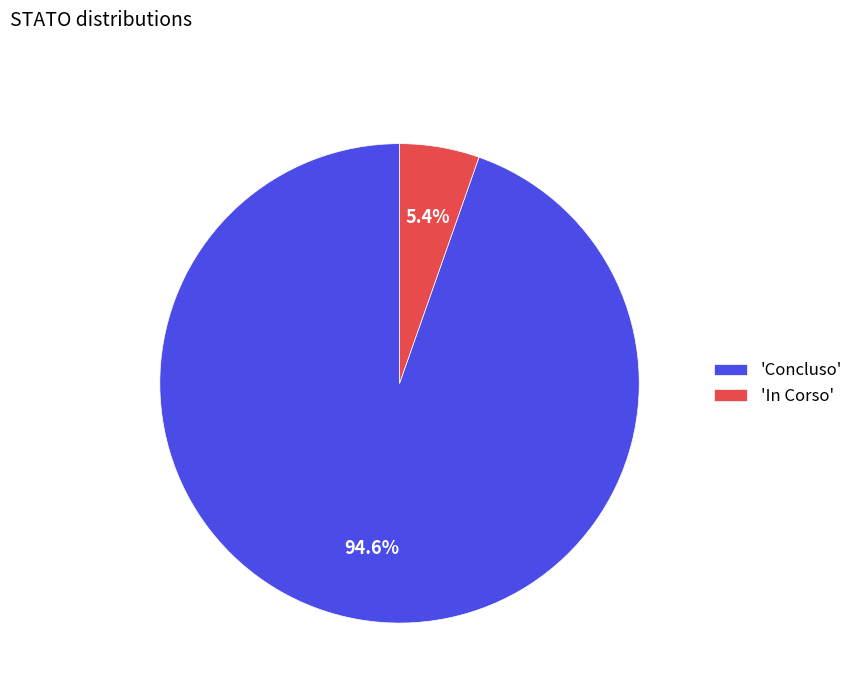

Does any single category account for the majority?

Yes